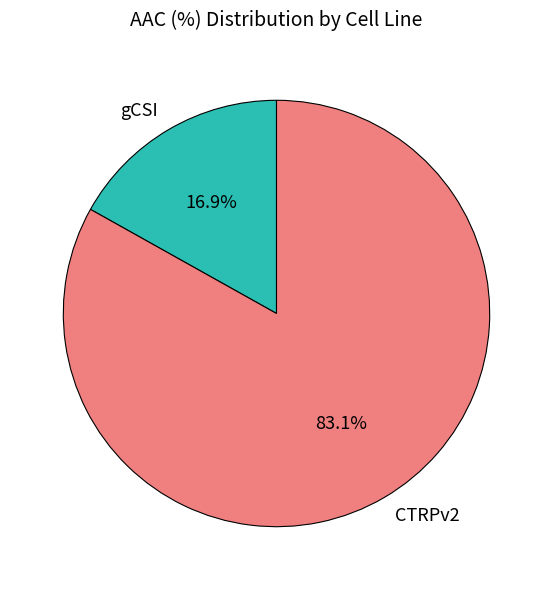

What is the smallest slice in the pie chart?

gCSI